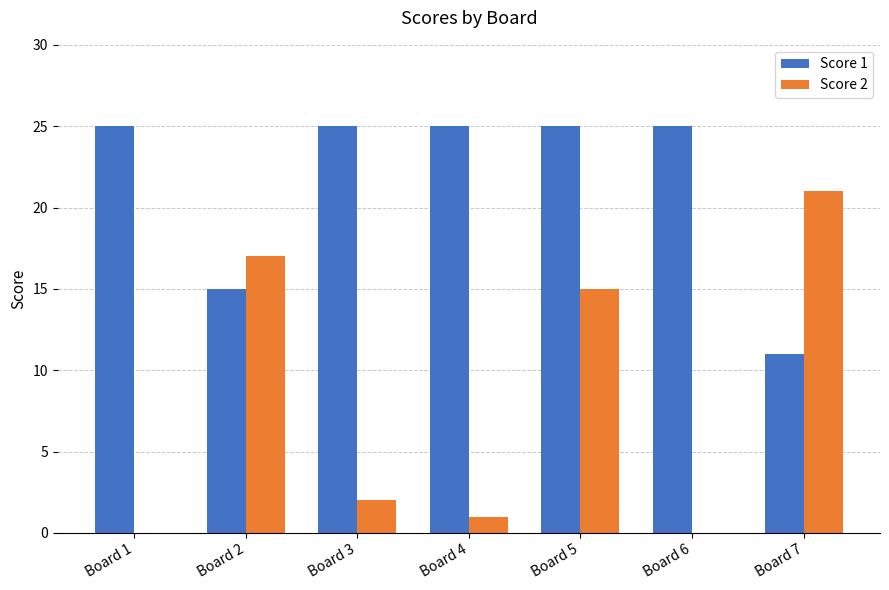

Between Board 2 and Board 6, which series saw the biggest shift?

Score 2